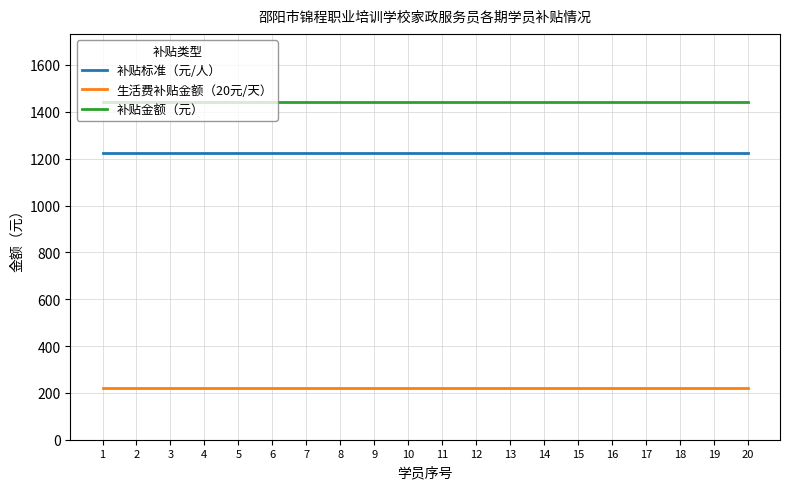

True or false: 生活费补贴金额（20元/天） and 补贴标准（元/人） cross at least once.

False